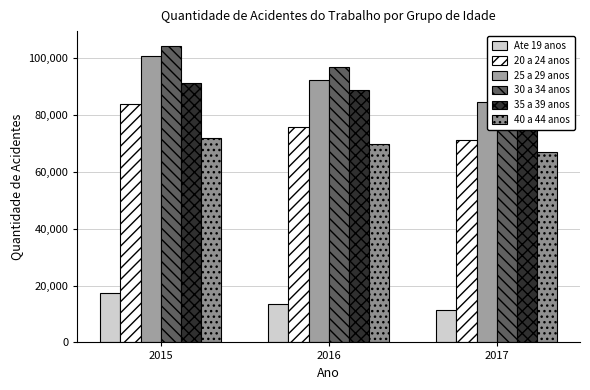

The value of 20 a 24 anos at 2016 is 32693. True or false?

False